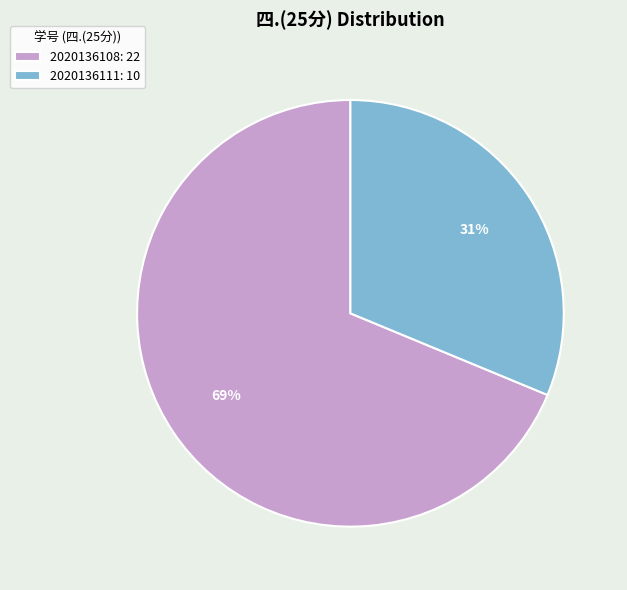

Which has a higher value, 2020136111: 10 or 2020136108: 22?

2020136108: 22